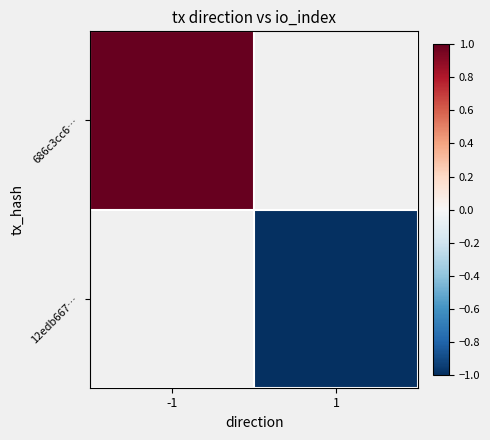

Is it true that 686c3cc6… equals 1.0 at -1?

True